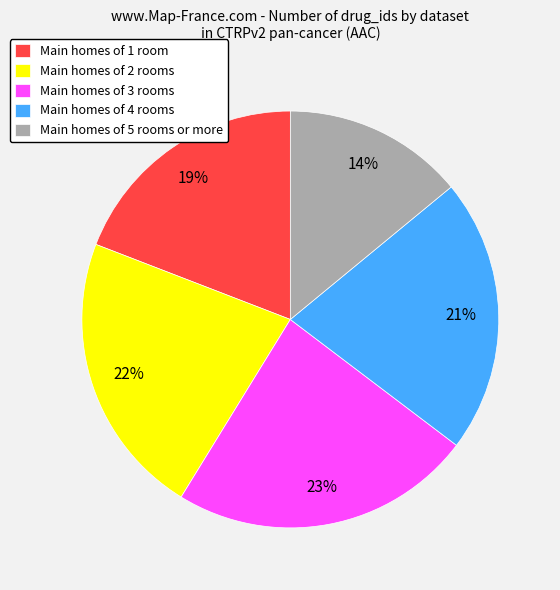

Do Main homes of 2 rooms and Main homes of 3 rooms together represent more than half of the pie?

No